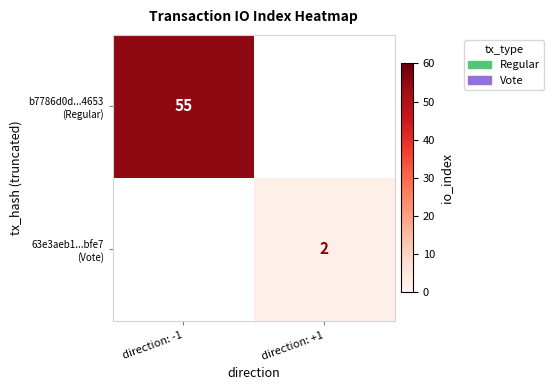

List the labels in order of b7786d0d...4653 (Regular) value, largest first.

direction: -1, direction: +1